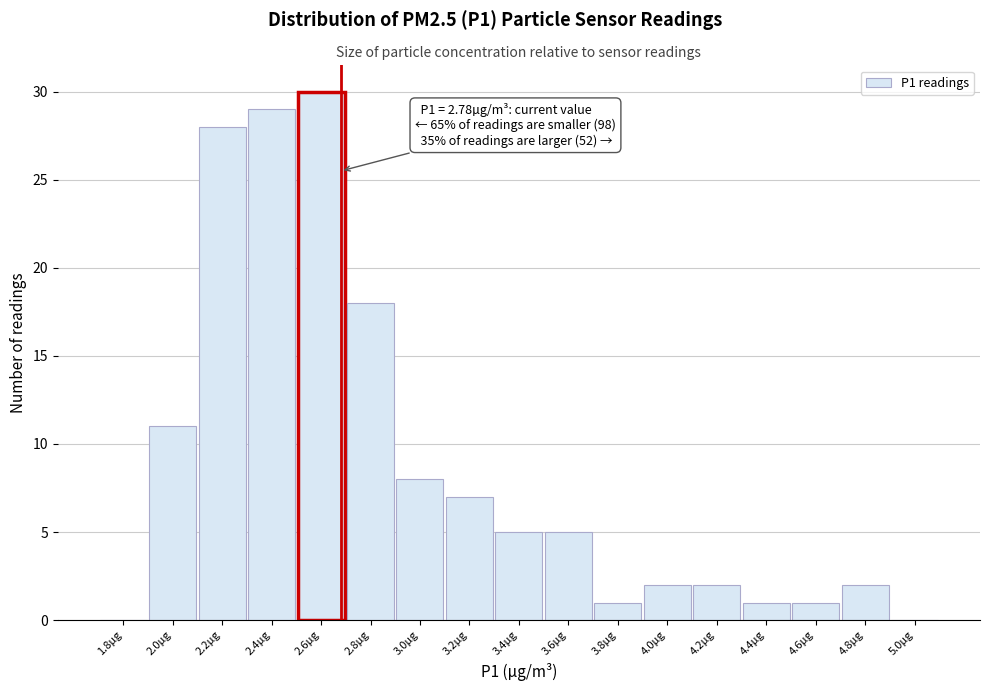

Reading right to left, extract all data points from this chart.

5.0µg=0	4.8µg=2	4.6µg=1	4.4µg=1	4.2µg=2	4.0µg=2	3.8µg=1	3.6µg=5	3.4µg=5	3.2µg=7	3.0µg=8	2.8µg=18	2.6µg=30	2.4µg=29	2.2µg=28	2.0µg=11	1.8µg=0